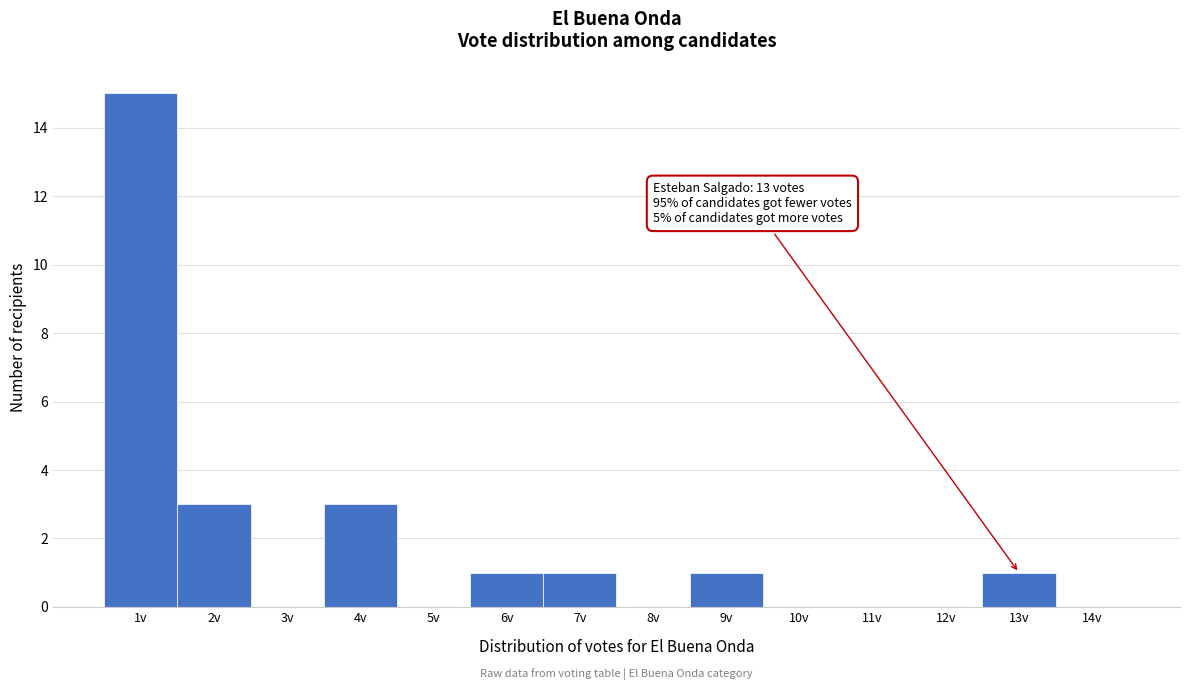

Over which range of the x-axis is the bar tallest?

0.5 to 1.5